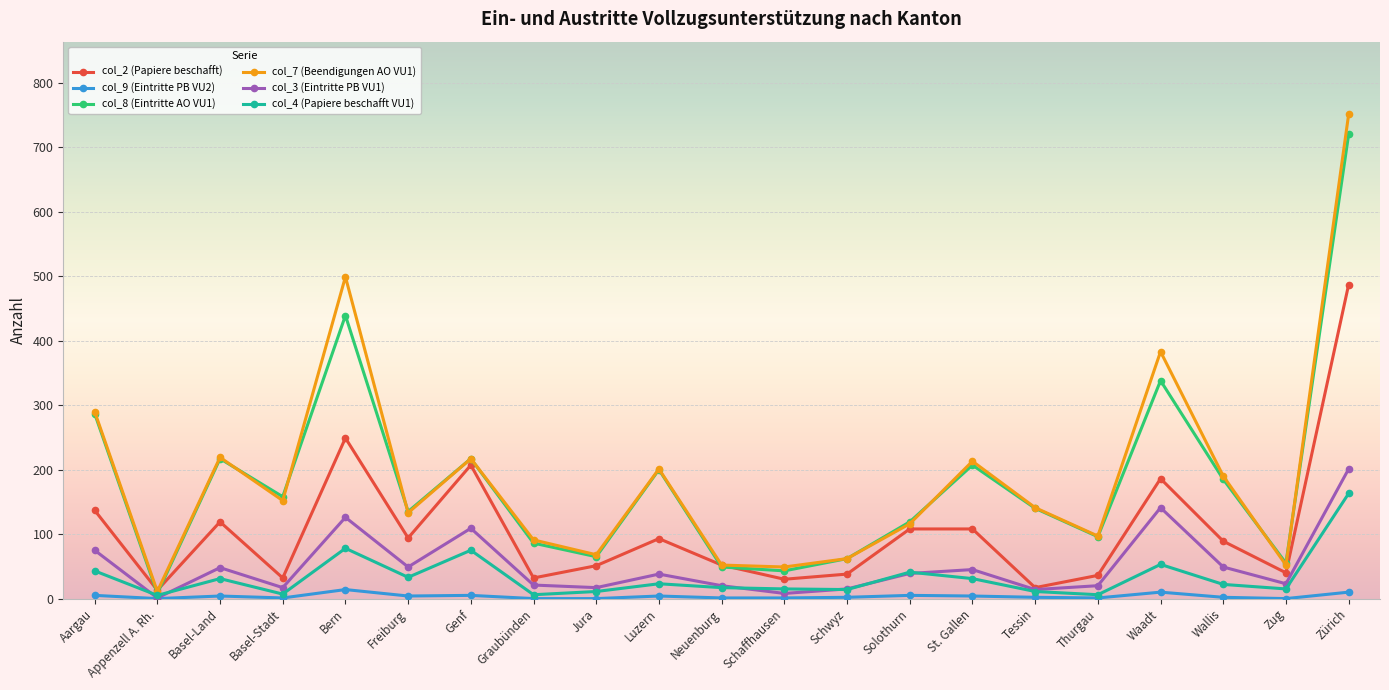

What is the spread (max minus min) of values at Appenzell A. Rh.?

13